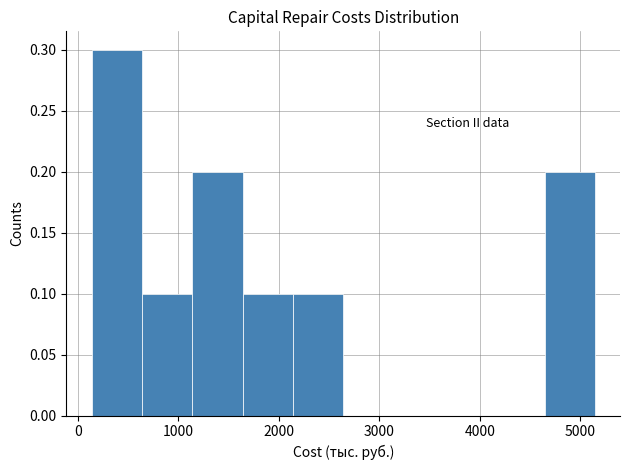

Reading left to right, transcribe this chart: for each bar, give the range it covers on the x-axis and its height. Neither the bar edges nor the heights are printed on the chart, so give them approximately, as read against the axes.

100 to 600: 0.3
600 to 1100: 0.1
1100 to 1600: 0.2
1600 to 2100: 0.1
2100 to 2600: 0.1
2600 to 3100: 0
3100 to 3600: 0
3600 to 4100: 0
4100 to 4600: 0
4600 to 5100: 0.2